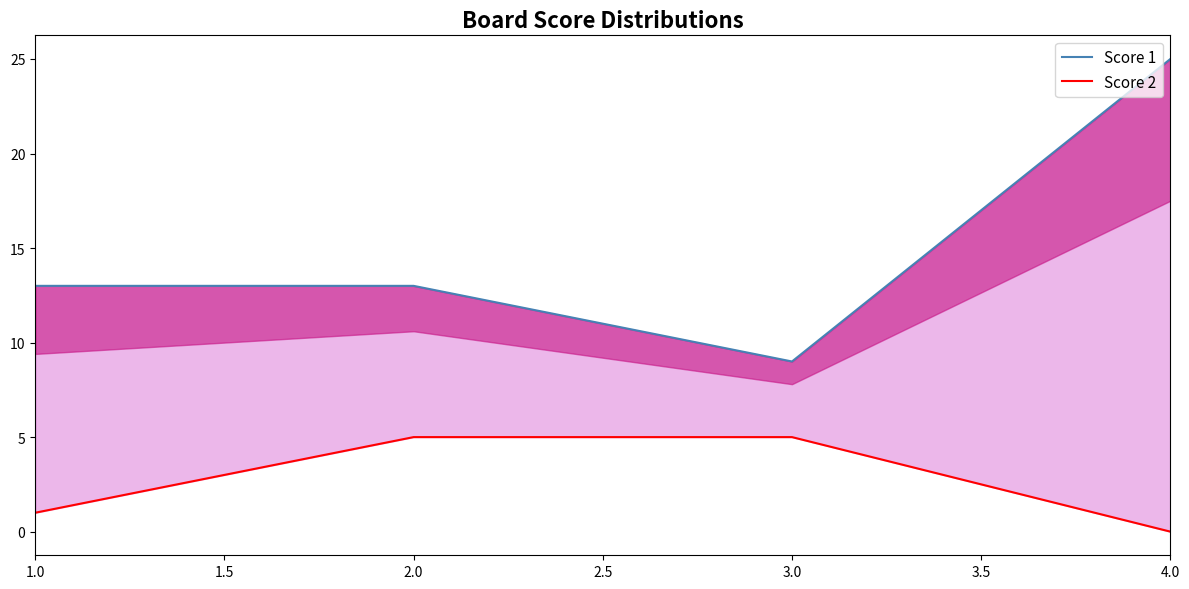

The Score 1 series shows 13 at 1.0. True or false?

True